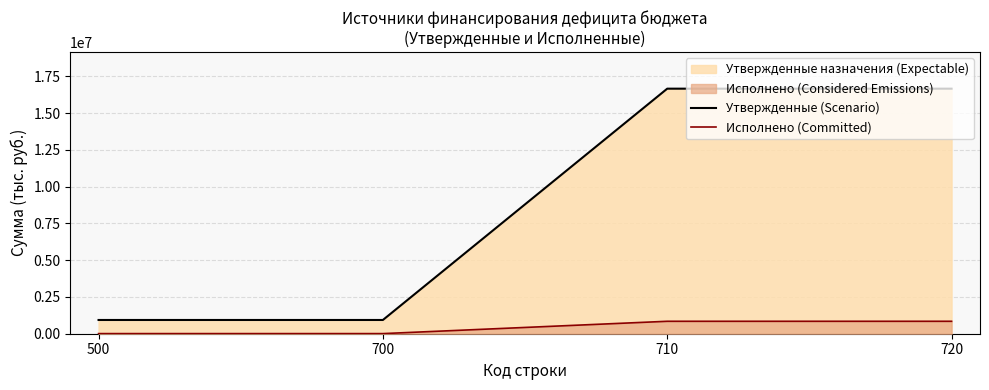

How many lines are shown in the chart?

2